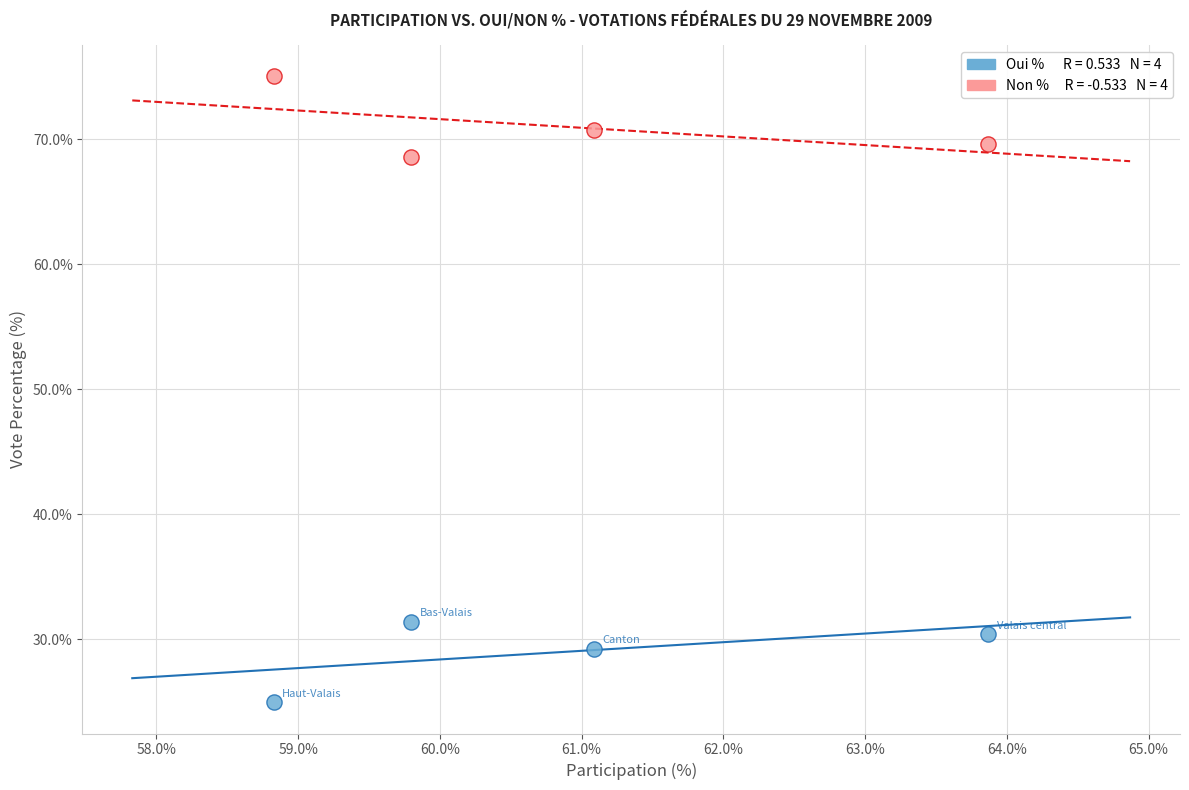

Across all data points, what is the average X value?

60.9